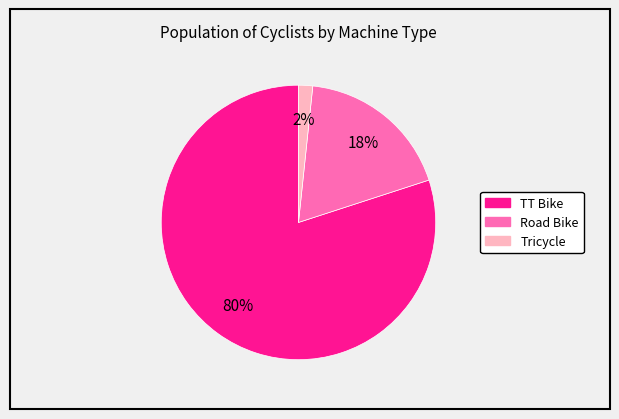

Does any single category account for the majority?

Yes